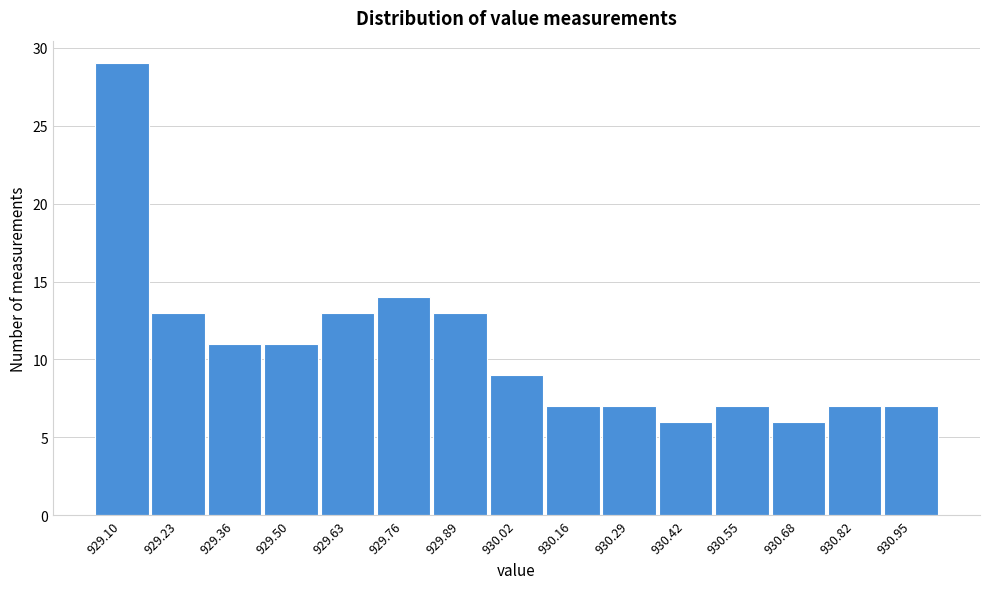

Reading right to left, what are all the values shown in this chart?

930.95=7	930.82=7	930.68=6	930.55=7	930.42=6	930.29=7	930.16=7	930.02=9	929.89=13	929.76=14	929.63=13	929.50=11	929.36=11	929.23=13	929.10=29